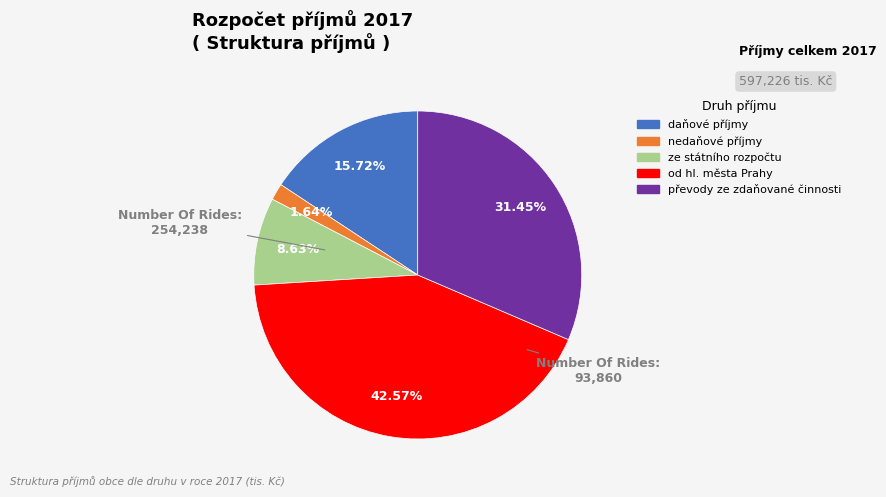

Is it true that od hl. města Prahy is 43% of the pie?

True